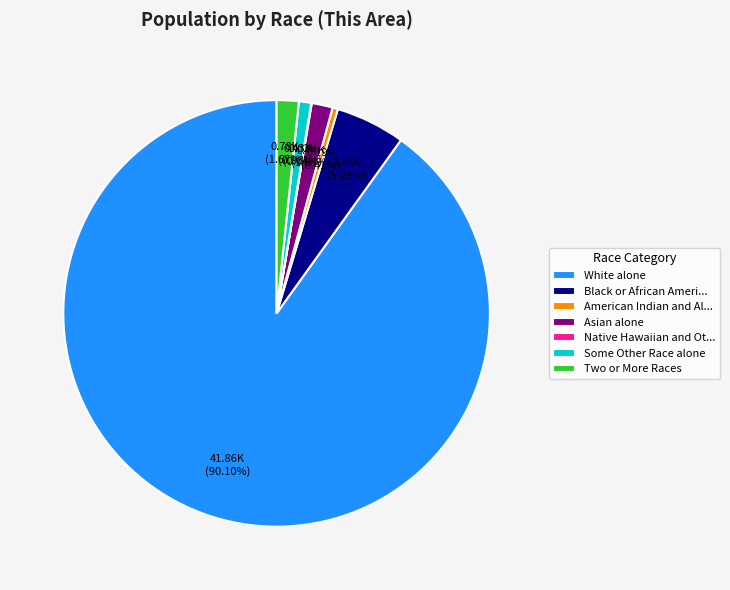

To the nearest percent, what is the difference between the Asian alone and White alone slice percentages?

89%